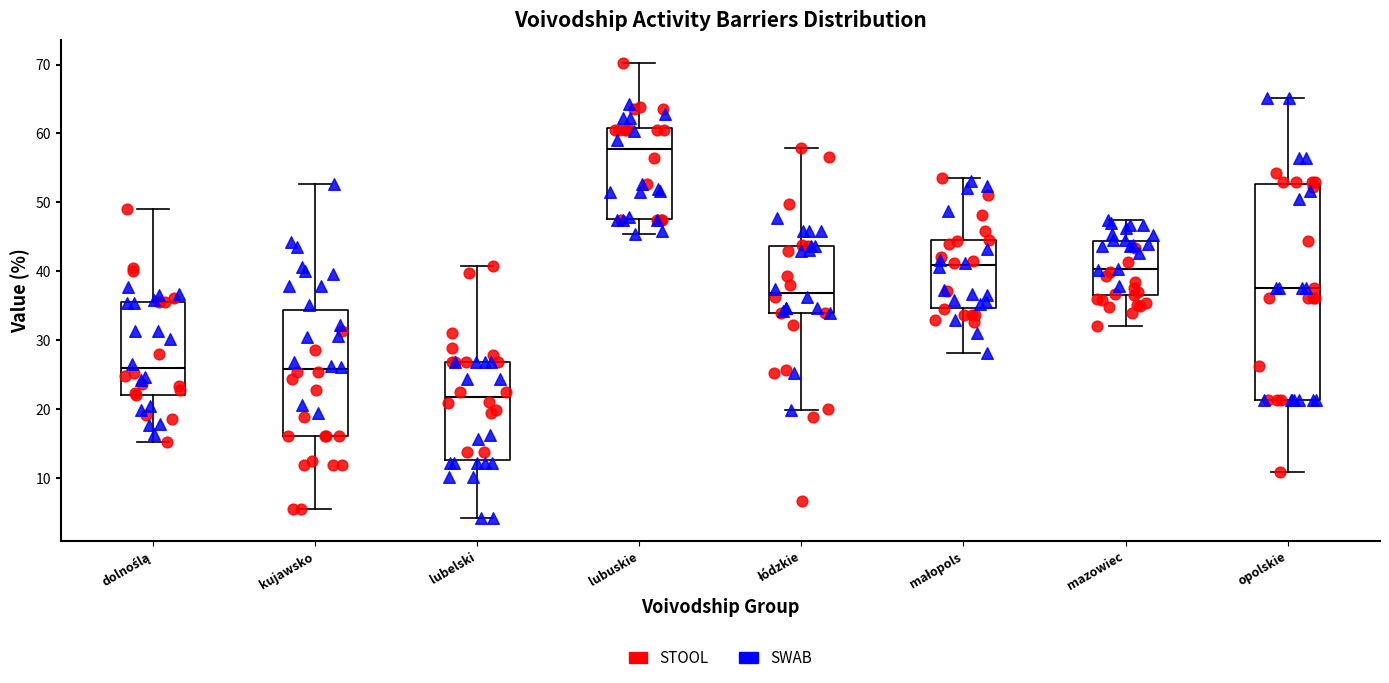

Which box is the tallest, from its lower edge to its upper edge?

opolskie